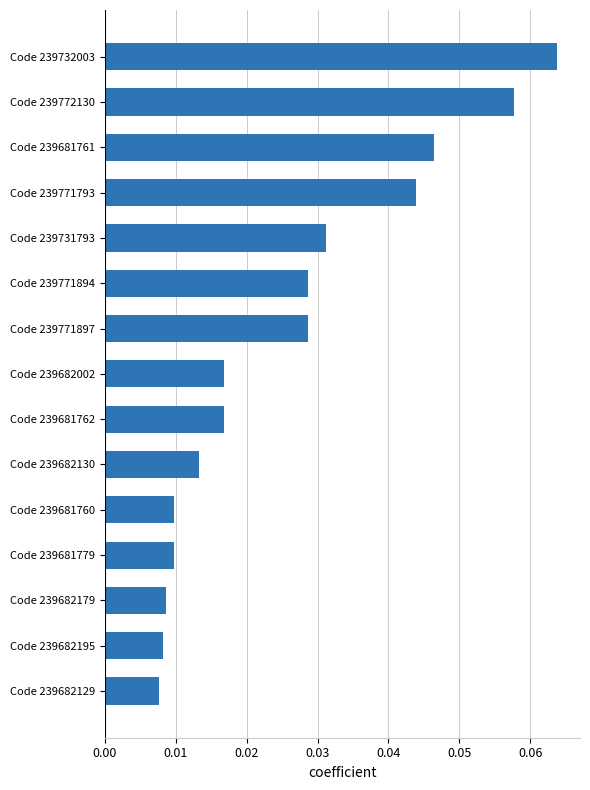

What is the sum of all values?

0.4